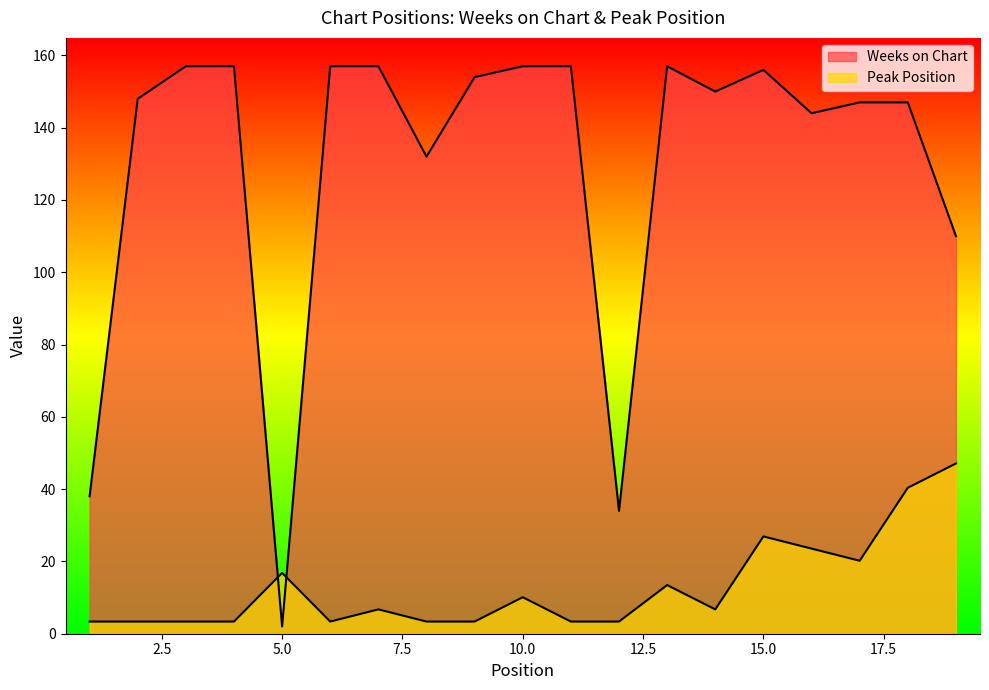

What is the difference between the maximum and minimum values in the Weeks on Chart series?

155.0